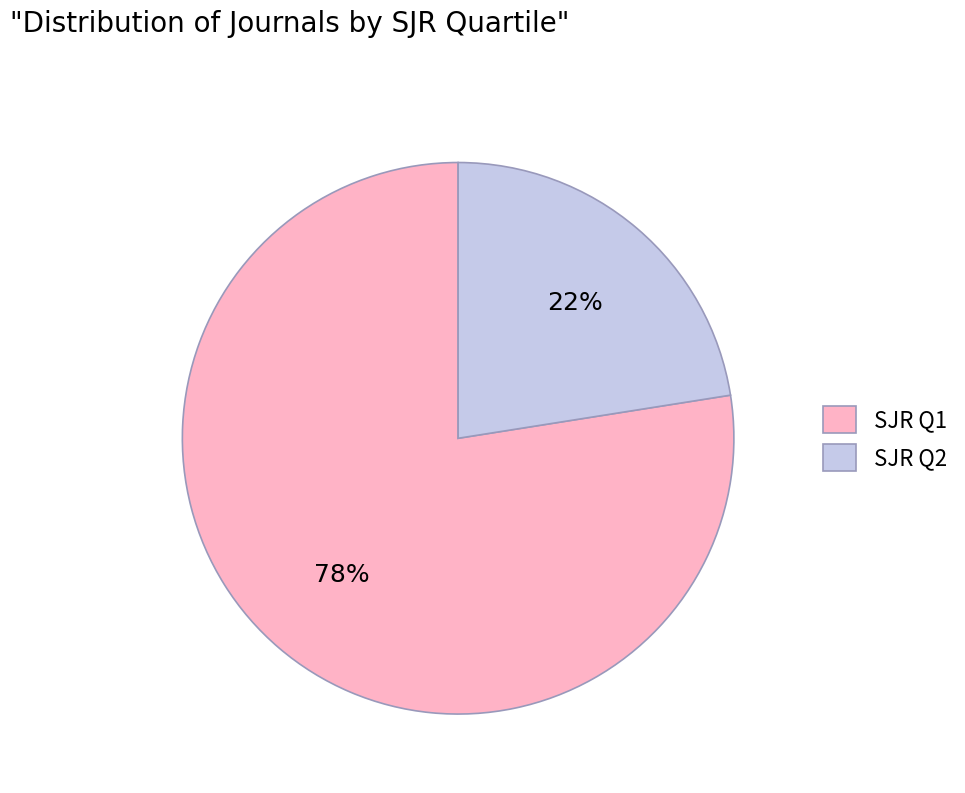

Which slice represents more than half of the pie?

SJR Q1